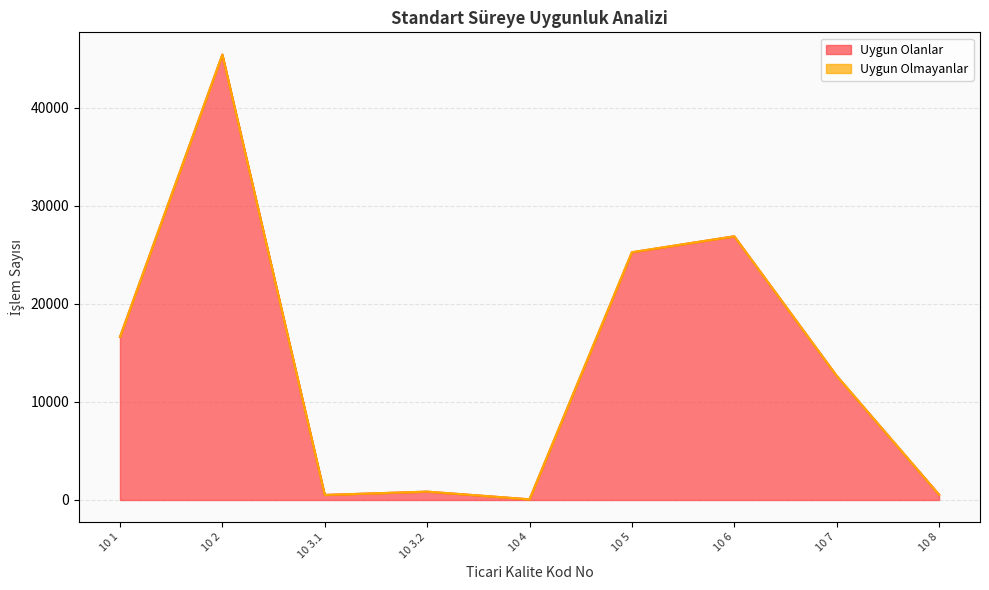

What is the sum of all values?

128752